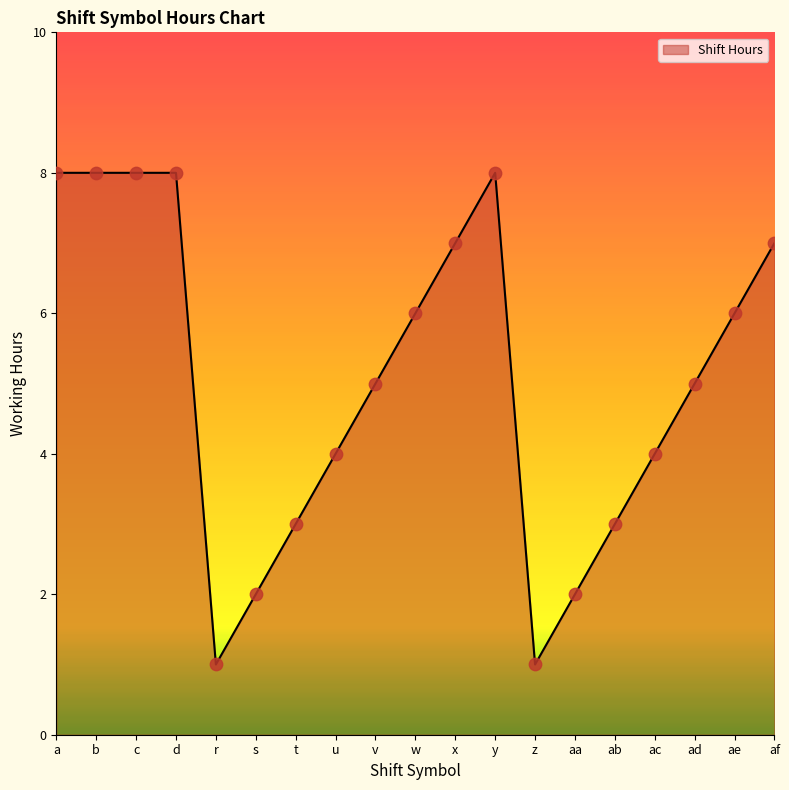

What is the change in value from a to ab?

-5